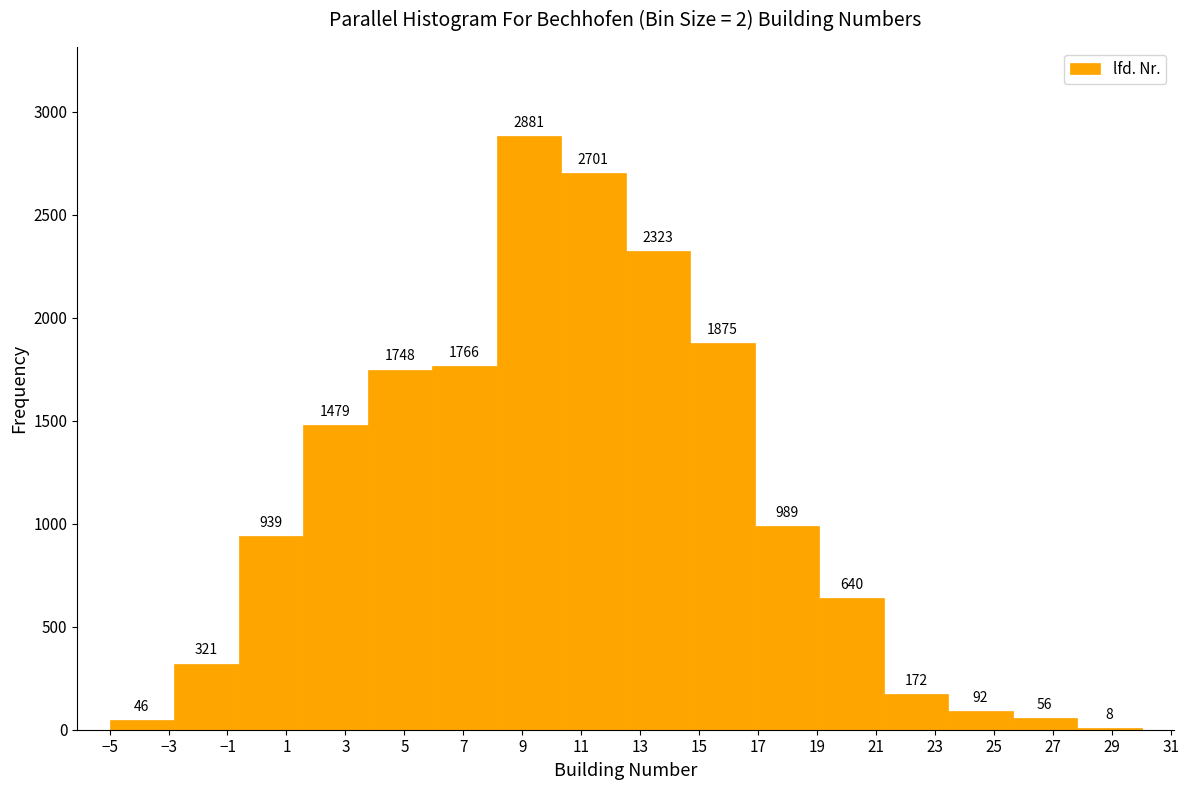

Reading left to right, list every bar in this chart as the range it spans on the x-axis followed by its height. The bar edges are not printed on the chart, so give them approximately, as read against the axis.

-5.0 to -2.8: 46
-2.8 to -0.6: 321
-0.6 to 1.6: 939
1.6 to 3.8: 1479
3.8 to 6.0: 1748
6.0 to 8.2: 1766
8.2 to 10.4: 2881
10.4 to 12.6: 2701
12.6 to 14.6: 2323
14.6 to 16.8: 1875
16.8 to 19.0: 989
19.0 to 21.2: 640
21.2 to 23.4: 172
23.4 to 25.6: 92
25.6 to 27.8: 56
27.8 to 30.0: 8